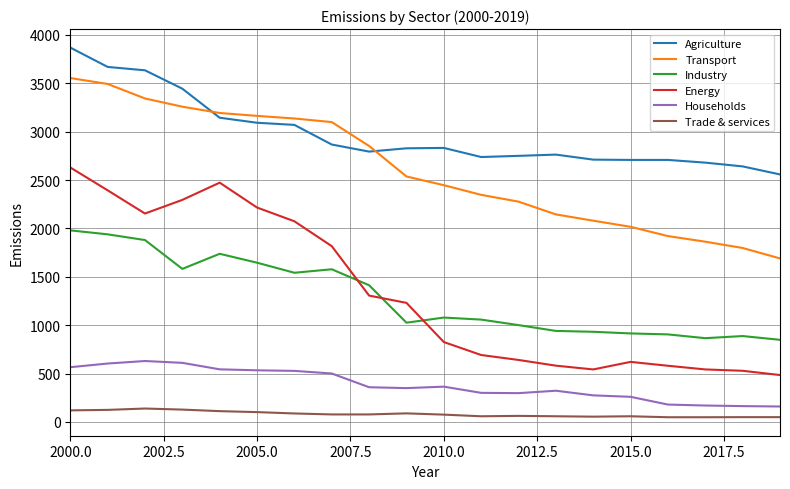

After their last crossing, which series has the higher values: Agriculture or Transport?

Agriculture